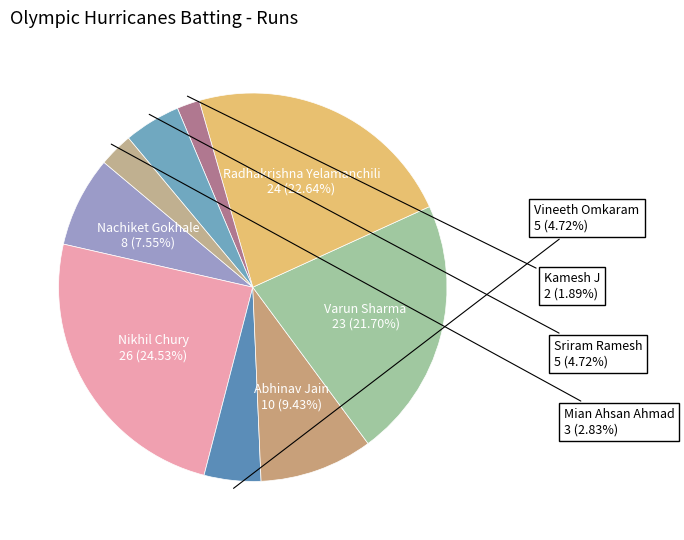

How many slices are in this pie chart?

9